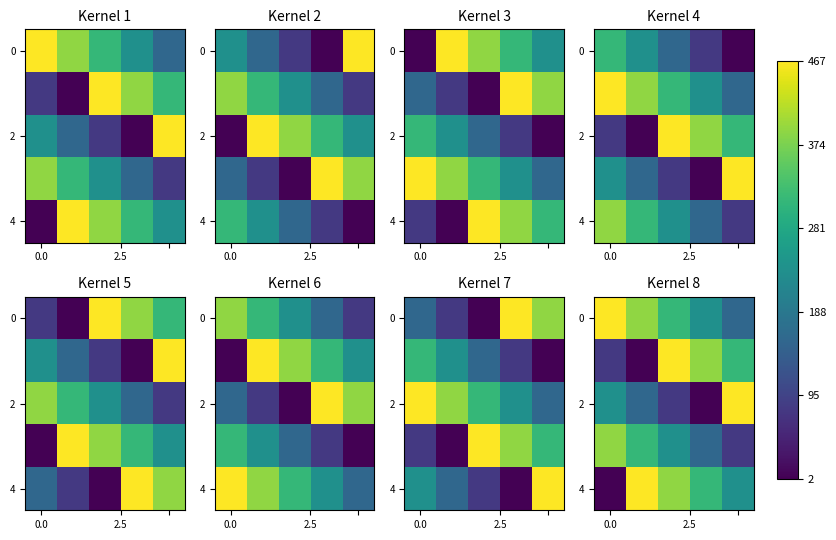

At how many categories does at least one series exceed 61?

5